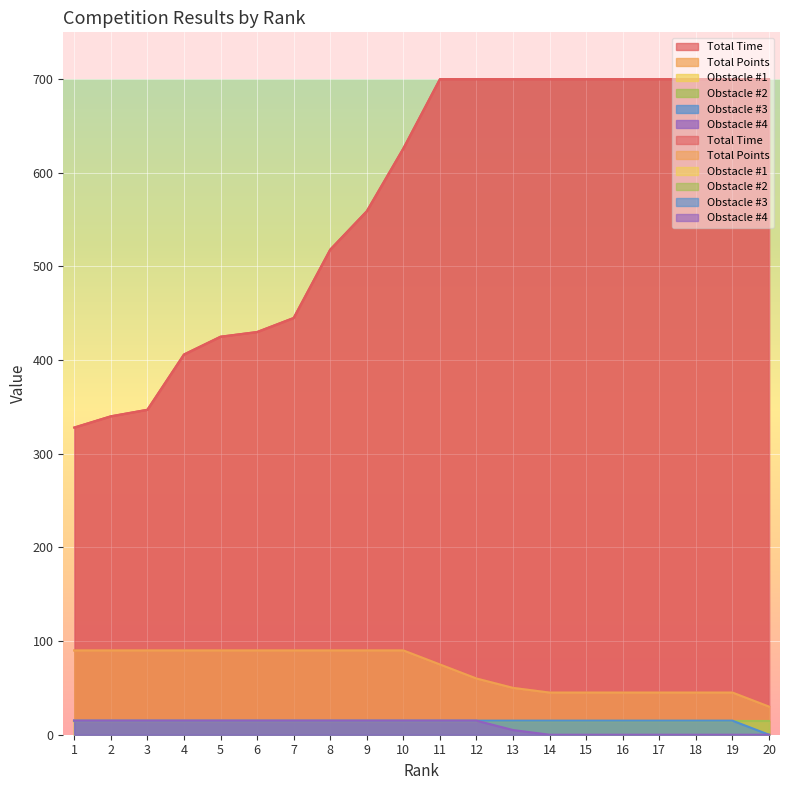

The Total Time series shows 144 at 1. True or false?

False